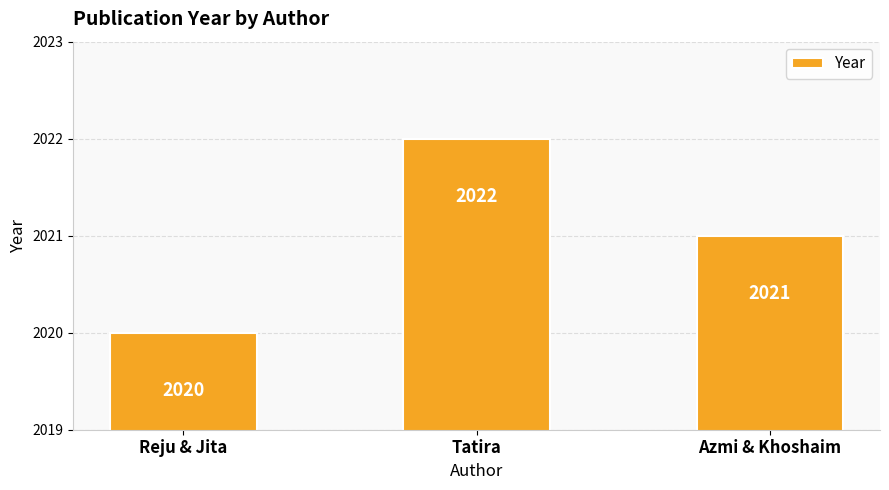

Are the bars horizontal?

No